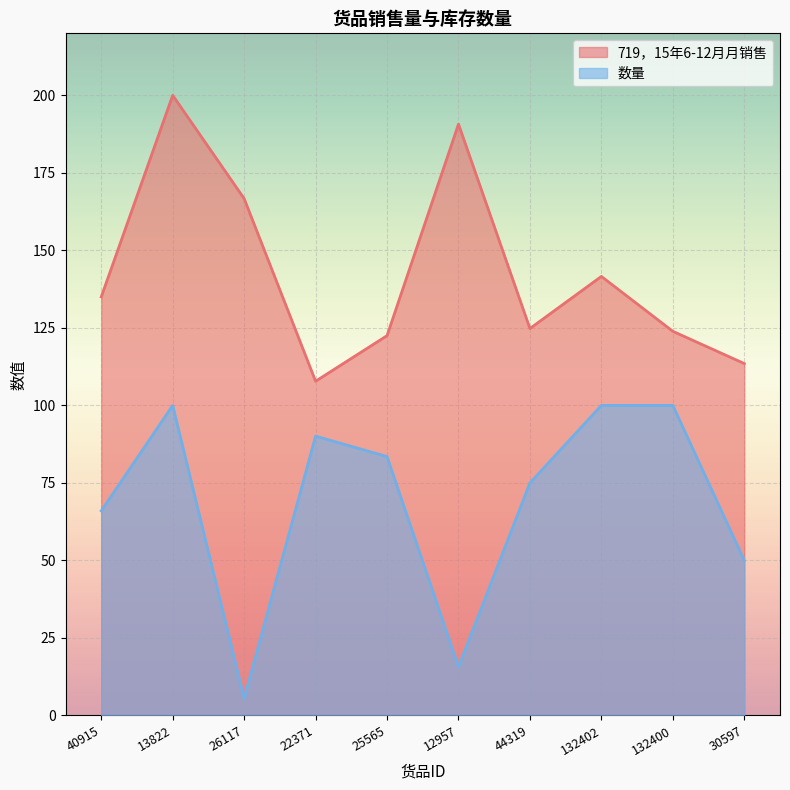

How many interior local peaks does the 数量 series have?

2